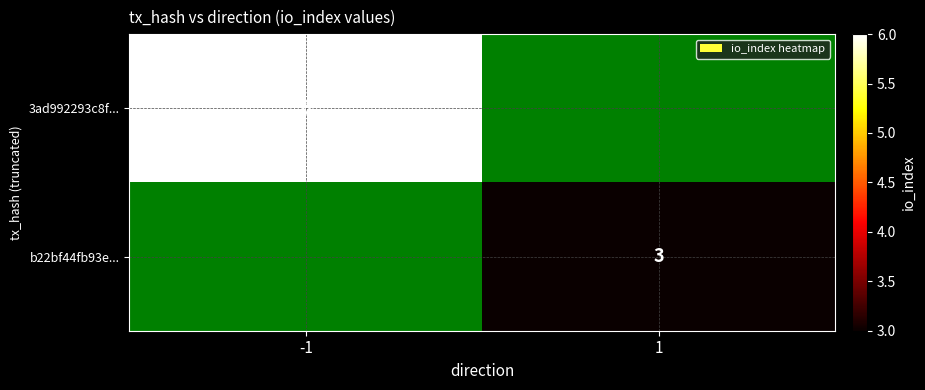

What is the total value across all series at -1?

6